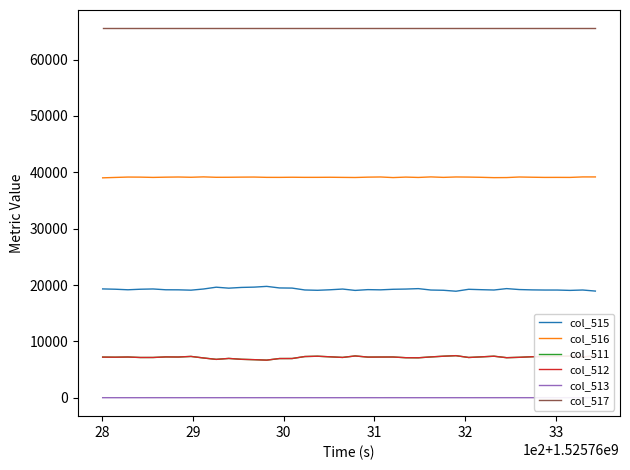

What is the maximum value for col_515?

19758